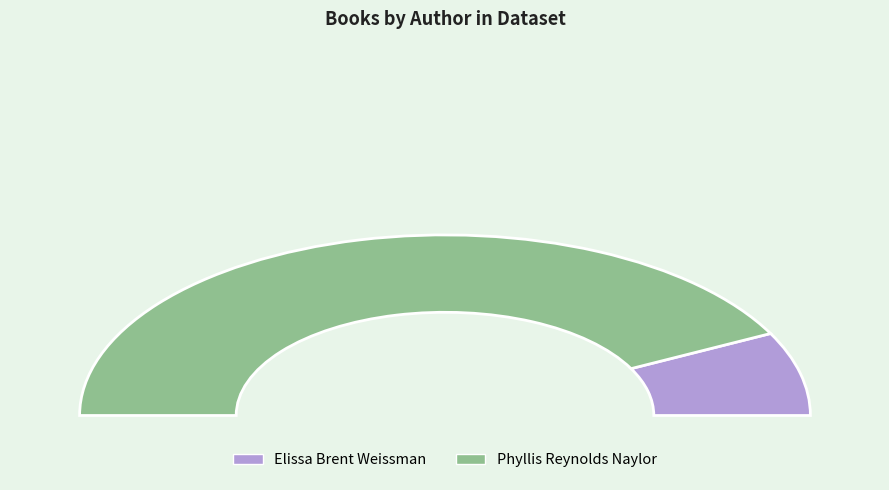

How many slices are in this pie chart?

2